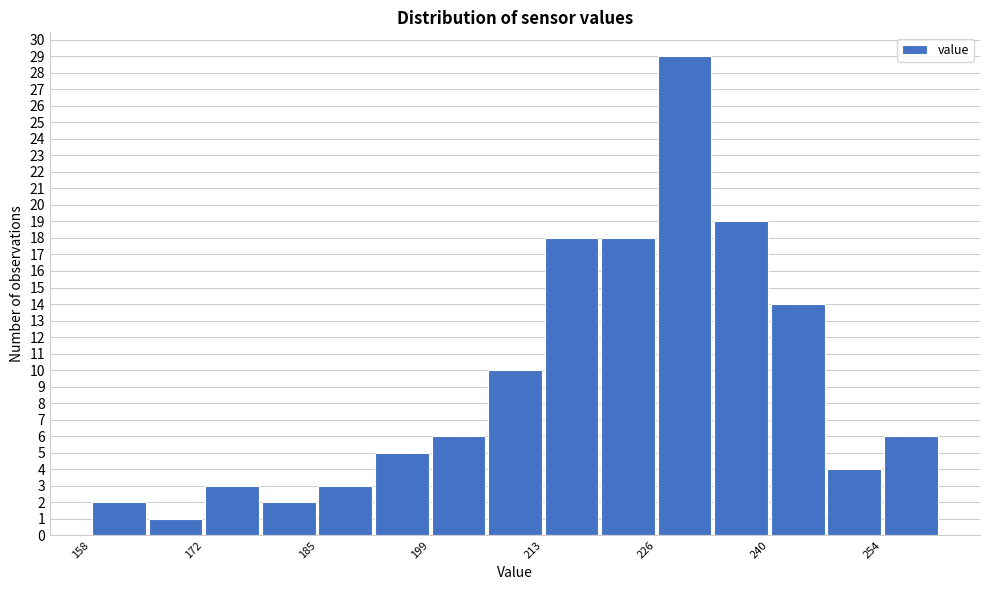

Around what value on the x-axis is the tallest bar? Give the approximate position of its centre, as read against the axis.

230